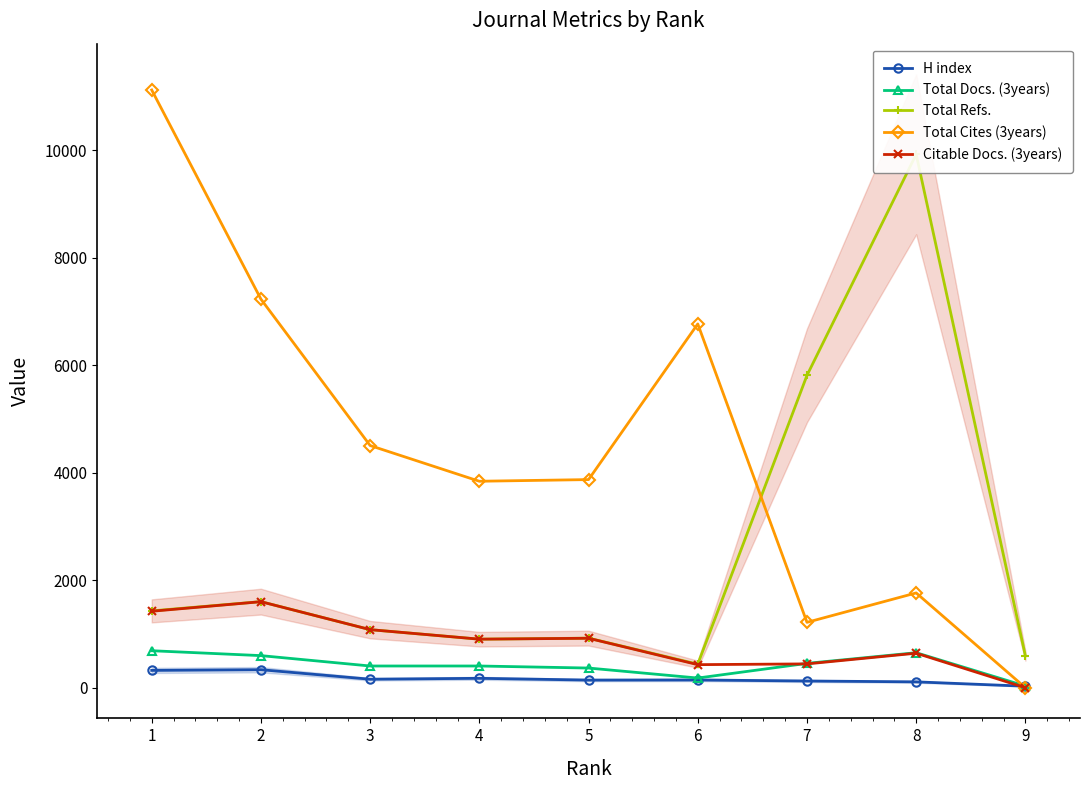

Is this an area chart (filled region under the line)?

No